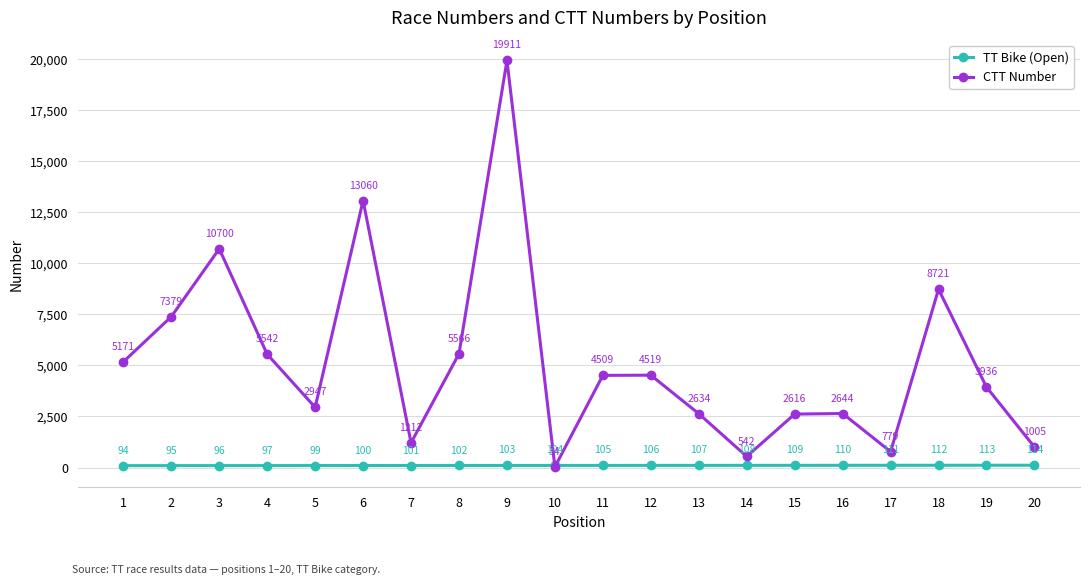

At 4, list the series in order from largest to smallest.

CTT Number, TT Bike (Open)